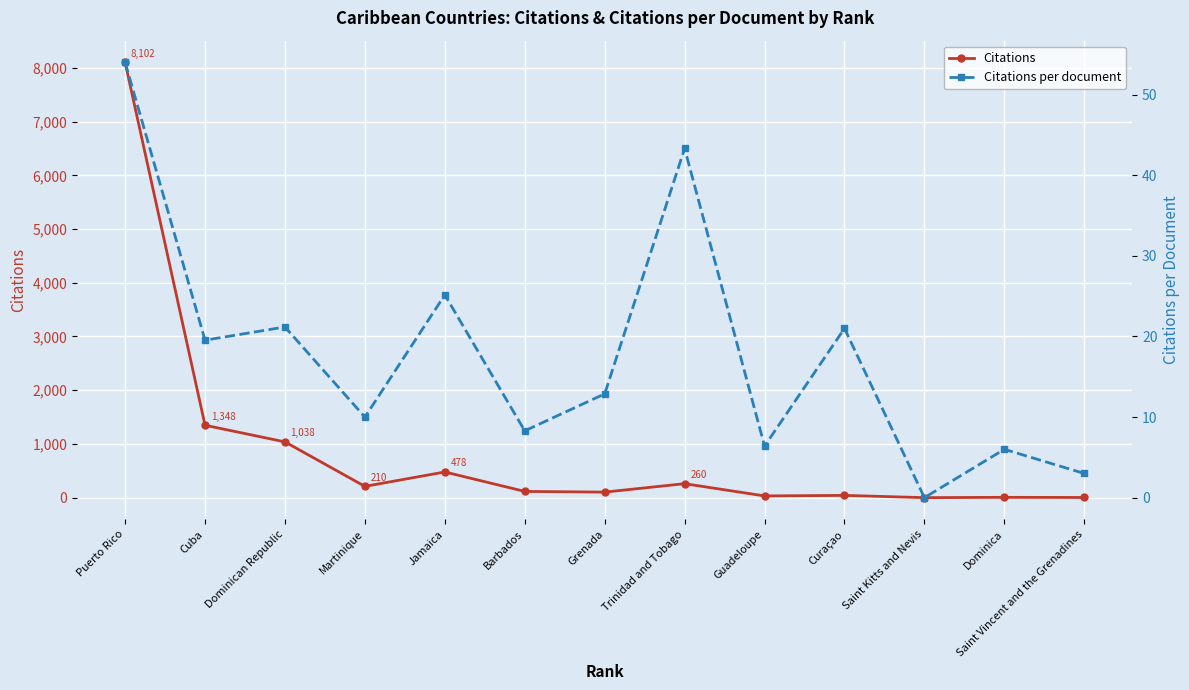

How many lines are shown in the chart?

2